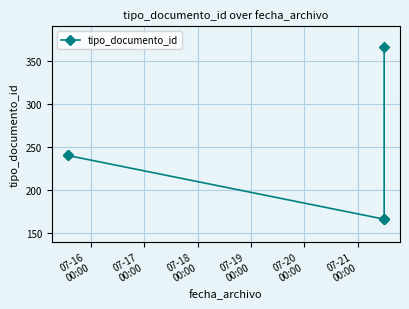

Reading left to right, extract all data points from this chart.

240	240	166	166	166	366